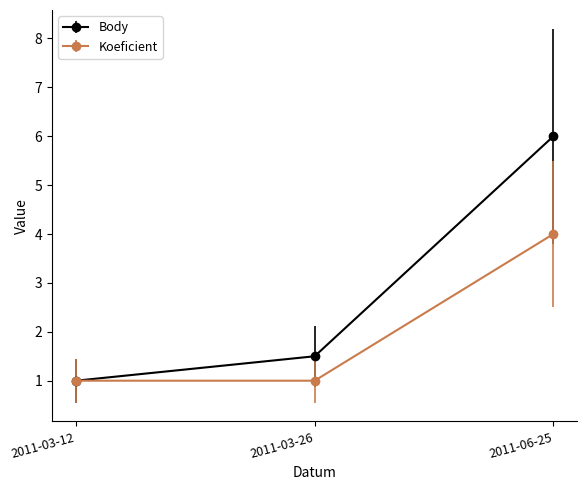

Does the chart display data point markers on the line(s)?

Yes